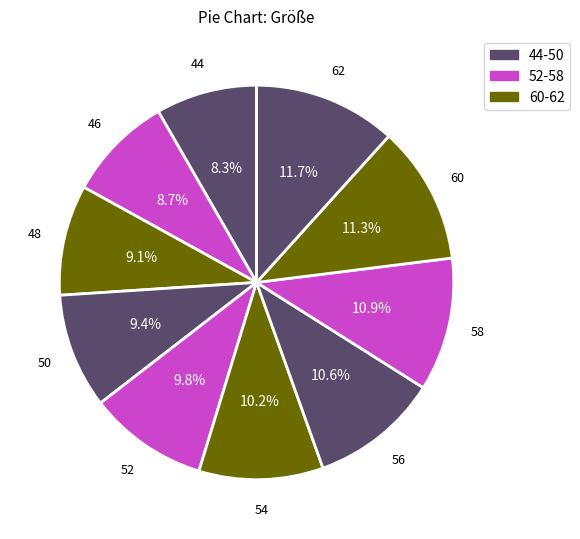

Which category has the smallest portion of the pie?

44